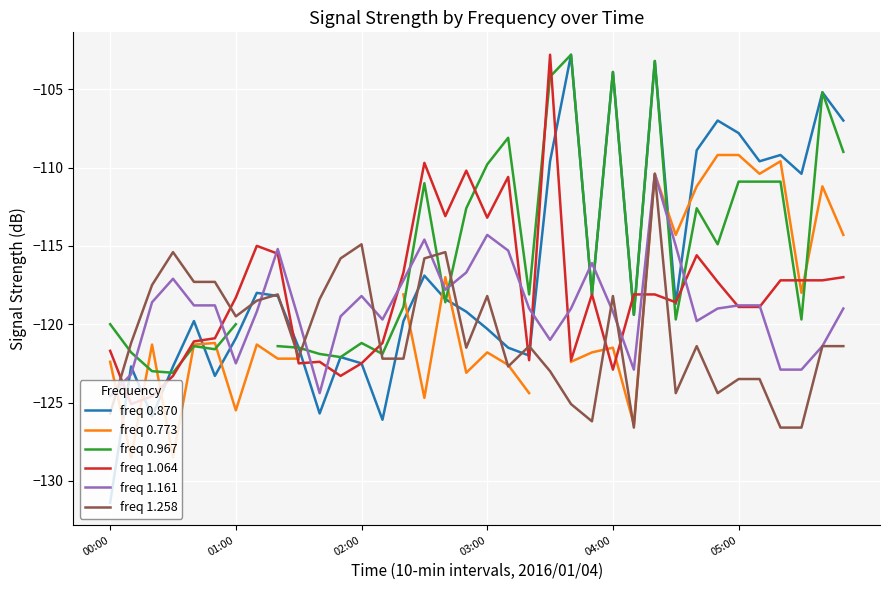

At which label is freq 0.870 closest to -117?

15